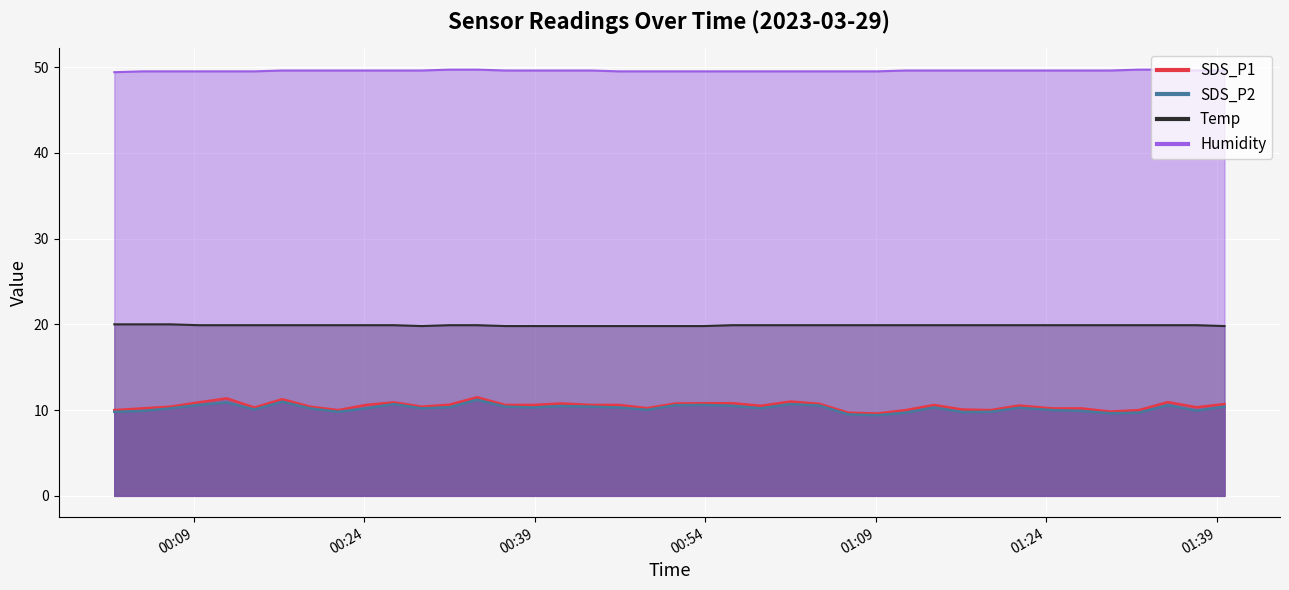

What position from the left is 2023/03/29 00:56:23?

23